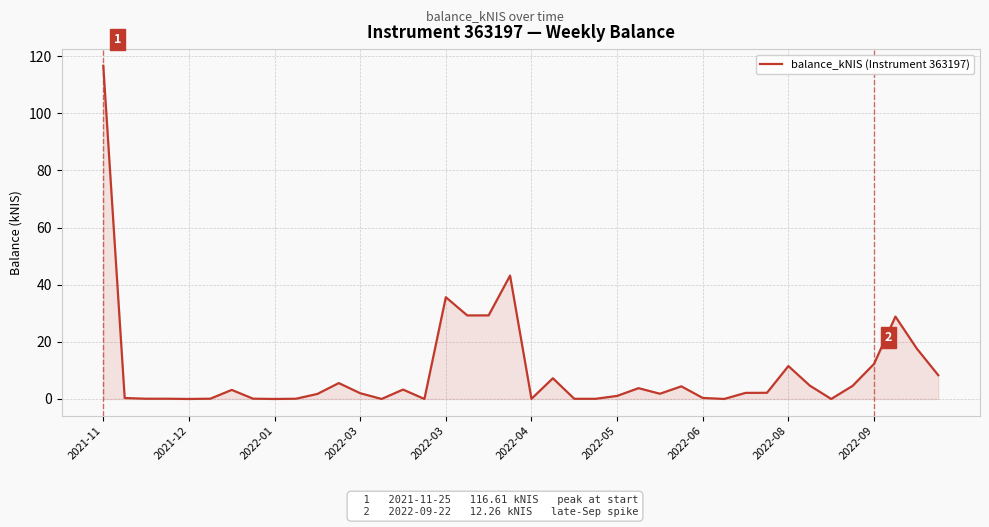

What is the greatest value displayed?

116.6